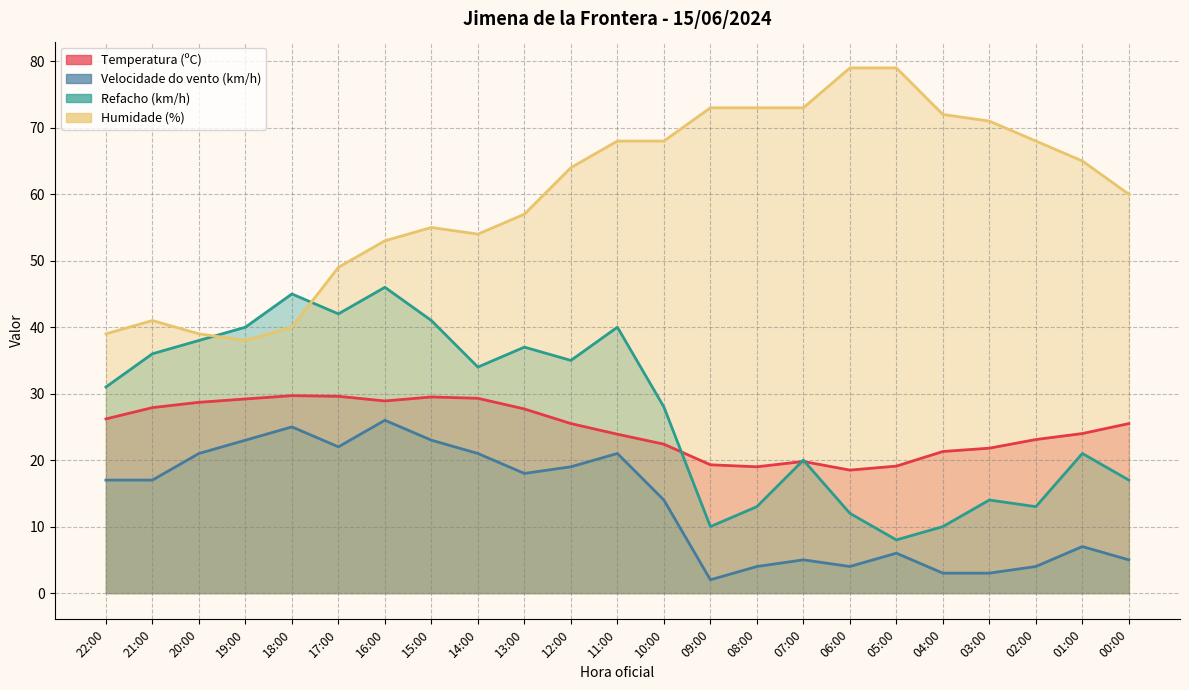

Between 19:00 and 00:00, which series saw the biggest shift?

Refacho (km/h)